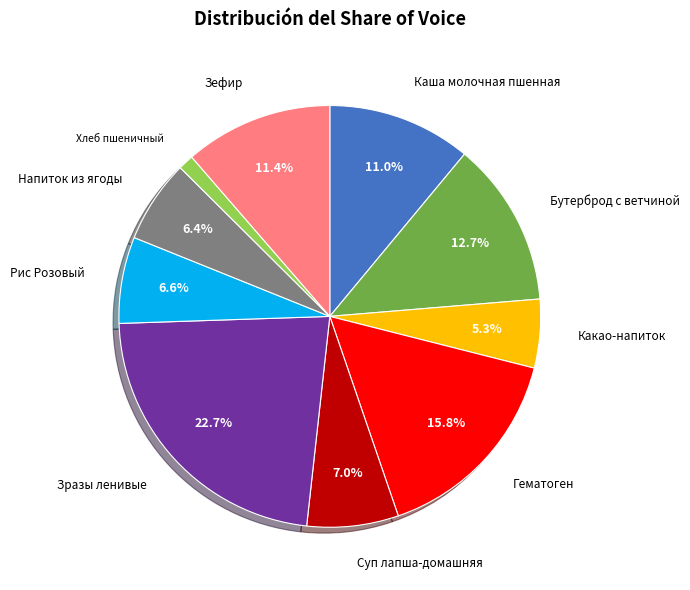

Does any single category account for the majority?

No